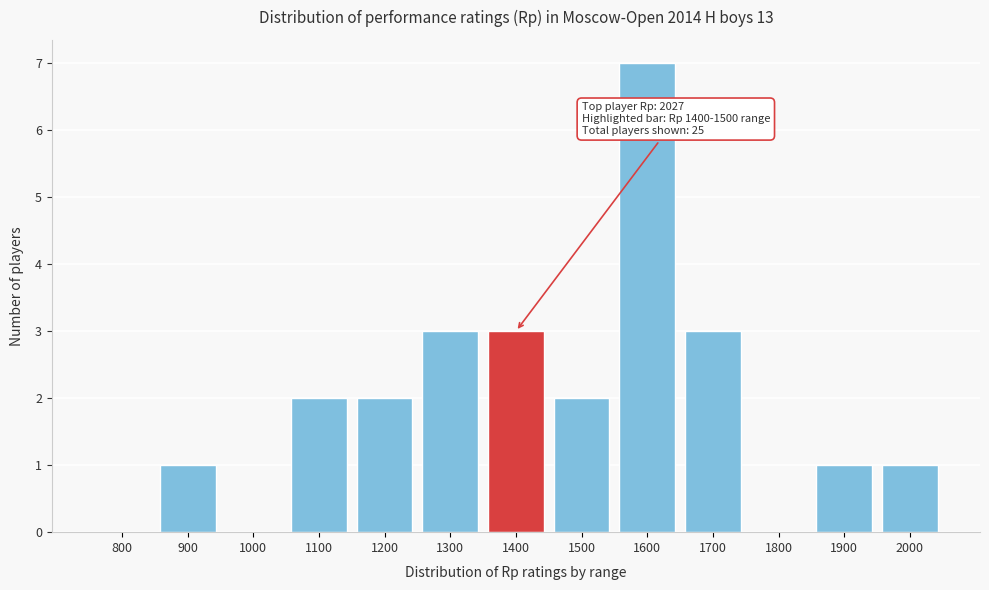

Reading right to left, what are all the values shown in this chart?

2000=1	1900=1	1800=0	1700=3	1600=7	1500=2	1400=3	1300=3	1200=2	1100=2	1000=0	900=1	800=0